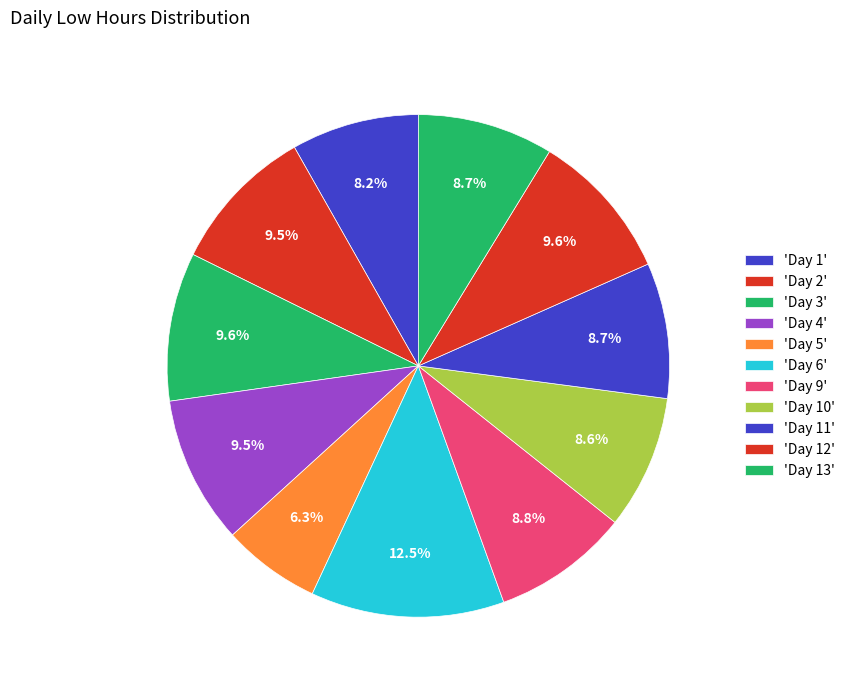

How many slices are in this pie chart?

11